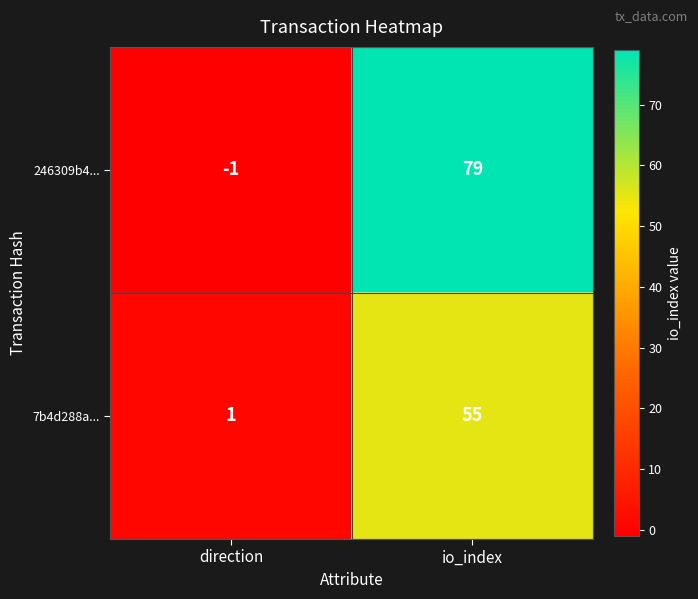

At io_index, list the series in order from smallest to largest.

7b4d288a..., 246309b4...